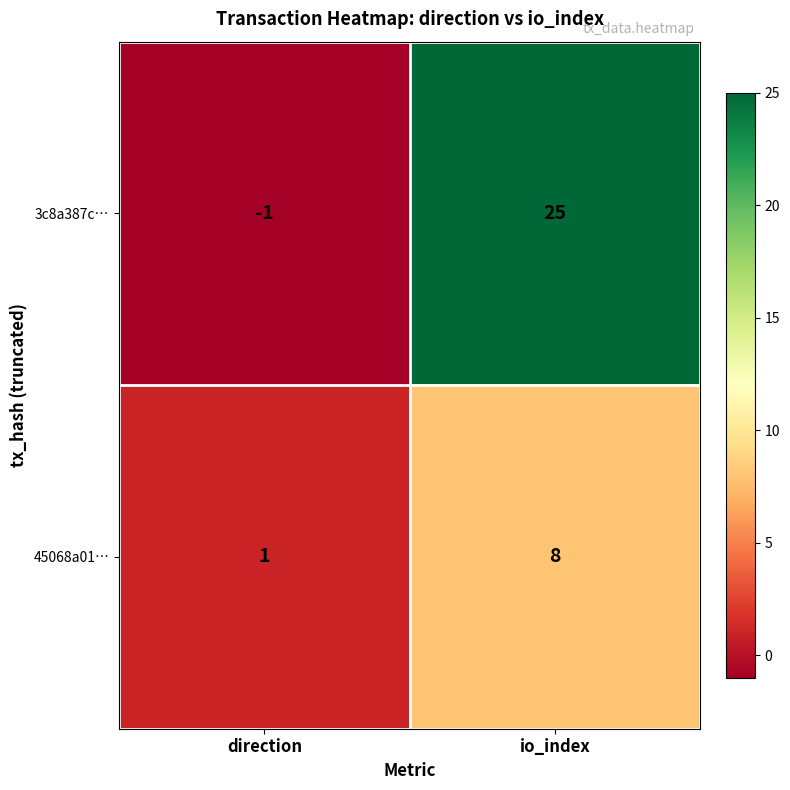

Rank the series at io_index from highest to lowest value.

3c8a387c…, 45068a01…